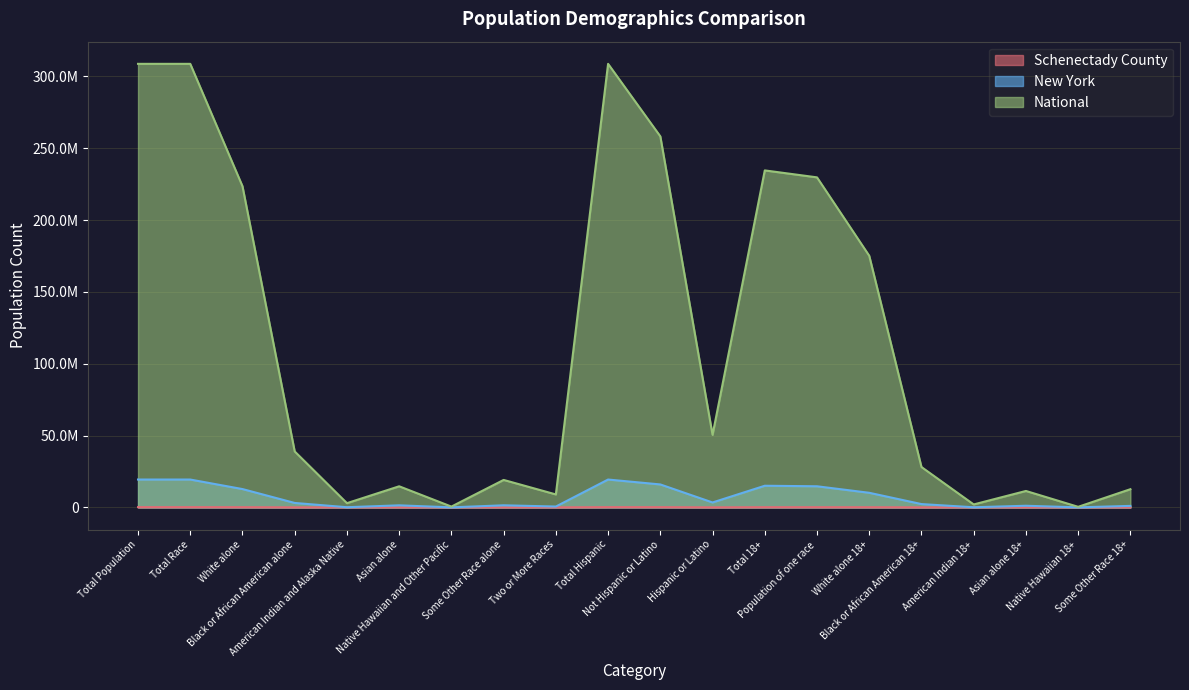

What is the smallest value displayed?

74